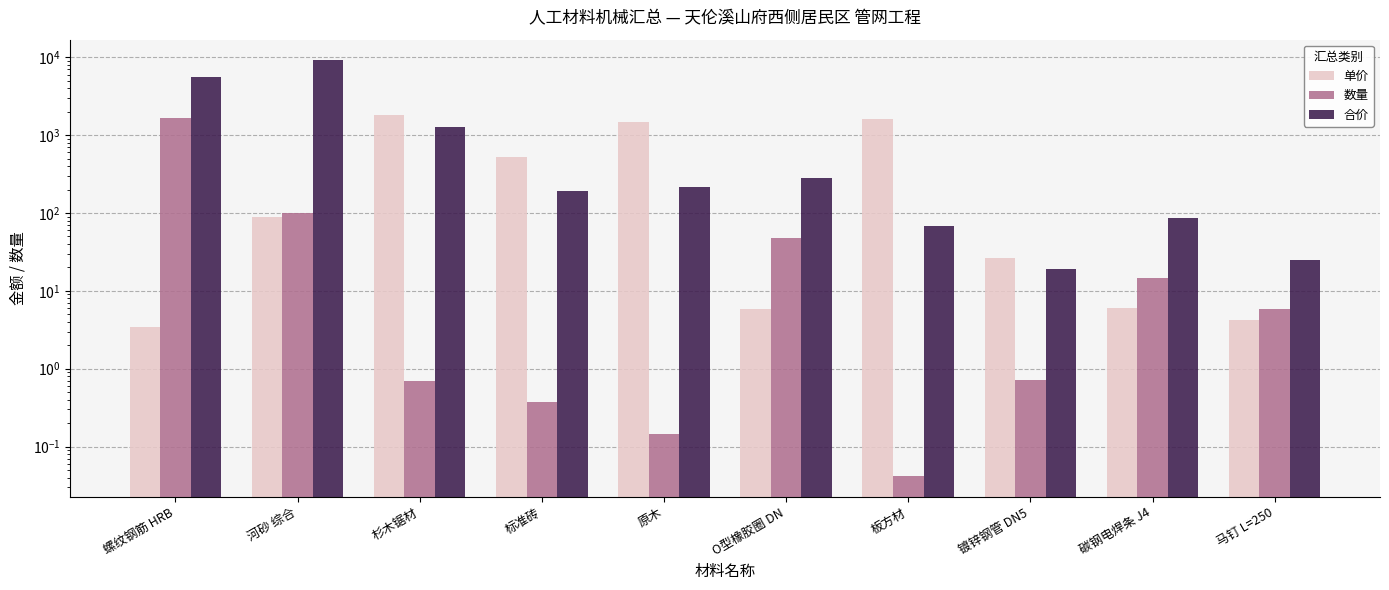

What is the difference between the 单价 values at 标准砖 and 河砂 综合?

427.7